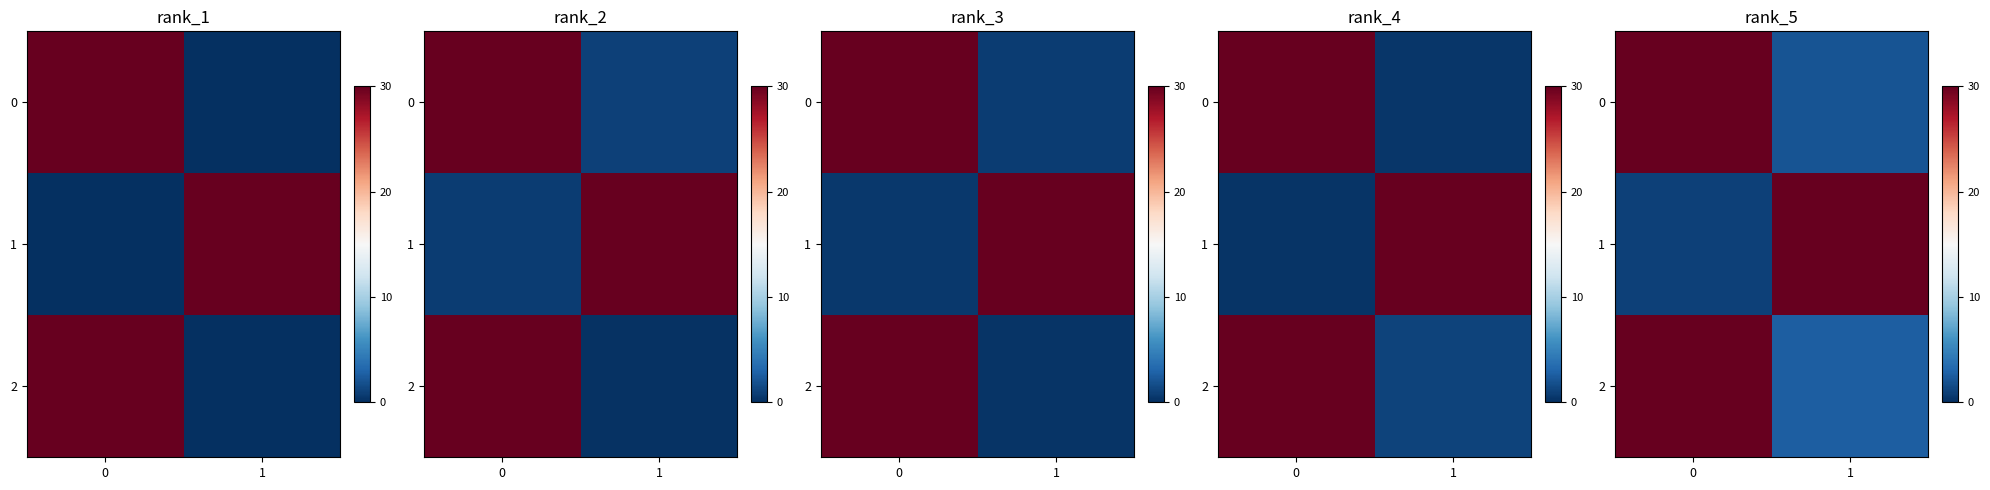

The row_2 series shows 47.0 at 0. True or false?

False